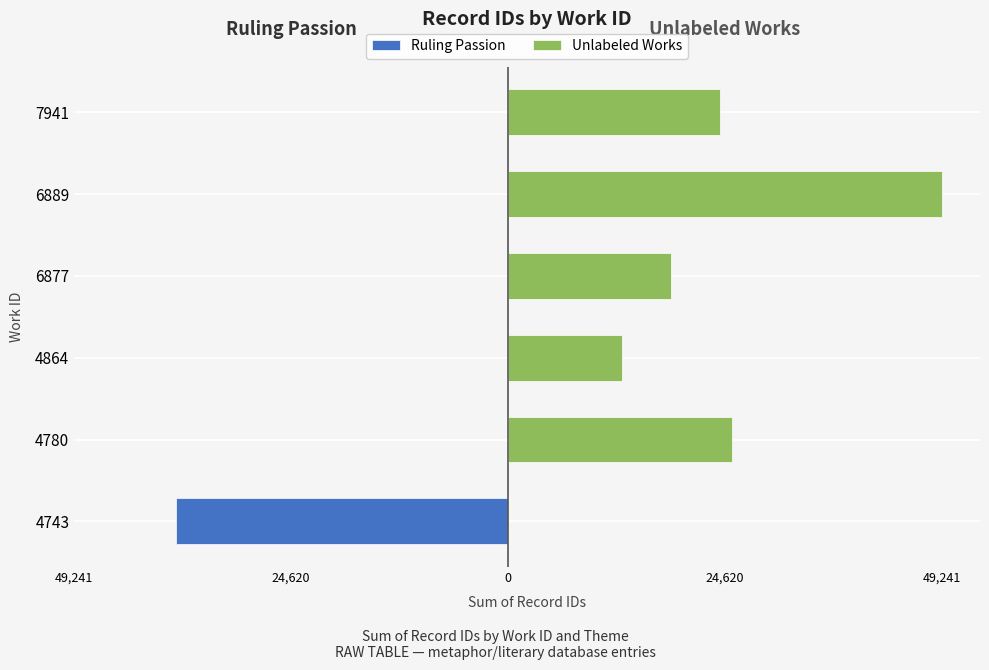

What is the sum of all Unlabeled Works values?

130169